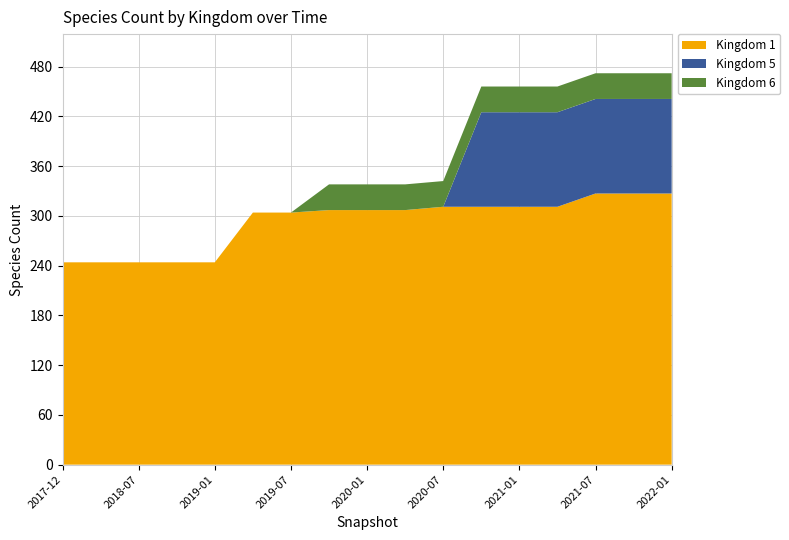

Reading left to right, list all the values displayed in this chart.

Kingdom 1: 244	244	244	244	244	304	304	307	307	307	311	311	311	311	327	327	327
Kingdom 5: 0	0	0	0	0	0	0	0	0	0	0	114	114	114	114	114	114
Kingdom 6: 0	0	0	0	0	0	0	31	31	31	31	31	31	31	31	31	31